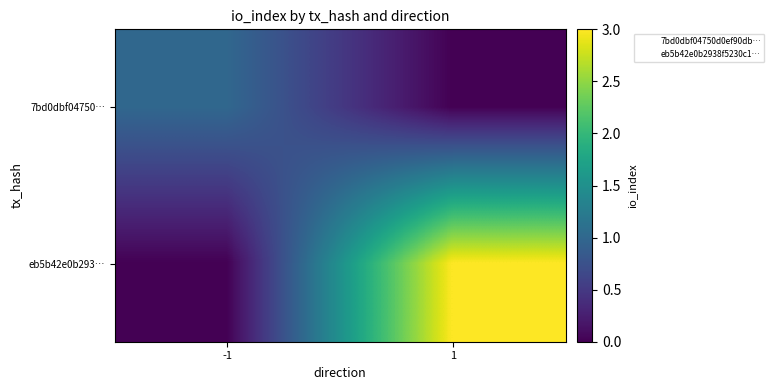

What is the total value across all series at 1?

3